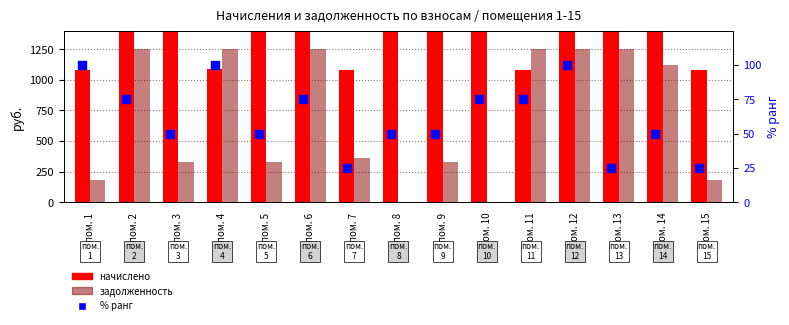

What are all the series names shown in the legend?

начислено, задолженность, % ранг